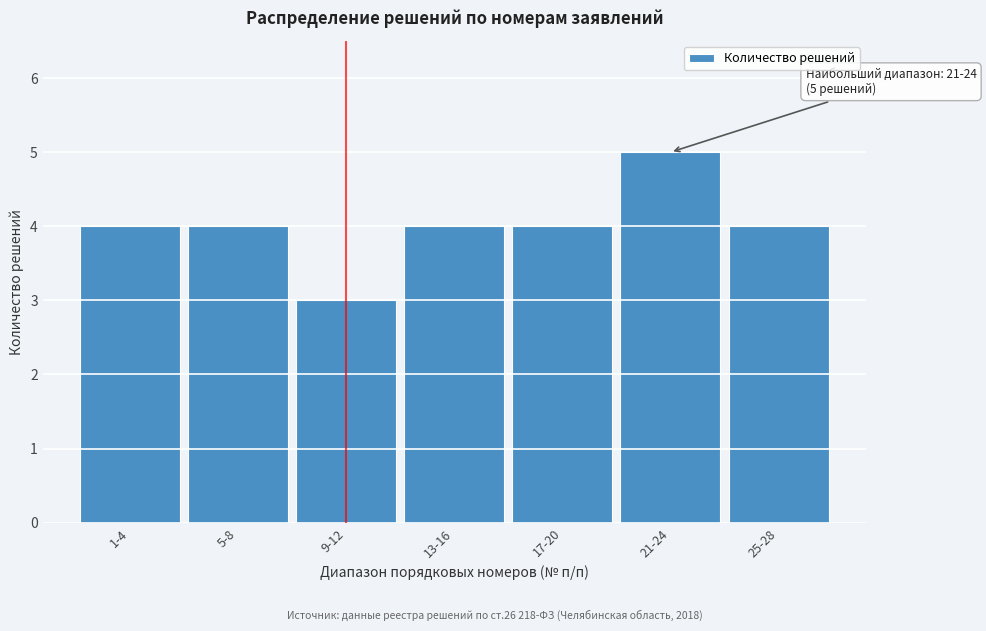

Reading right to left, transcribe all the data shown in this chart.

25-28=4	21-24=5	17-20=4	13-16=4	9-12=3	5-8=4	1-4=4